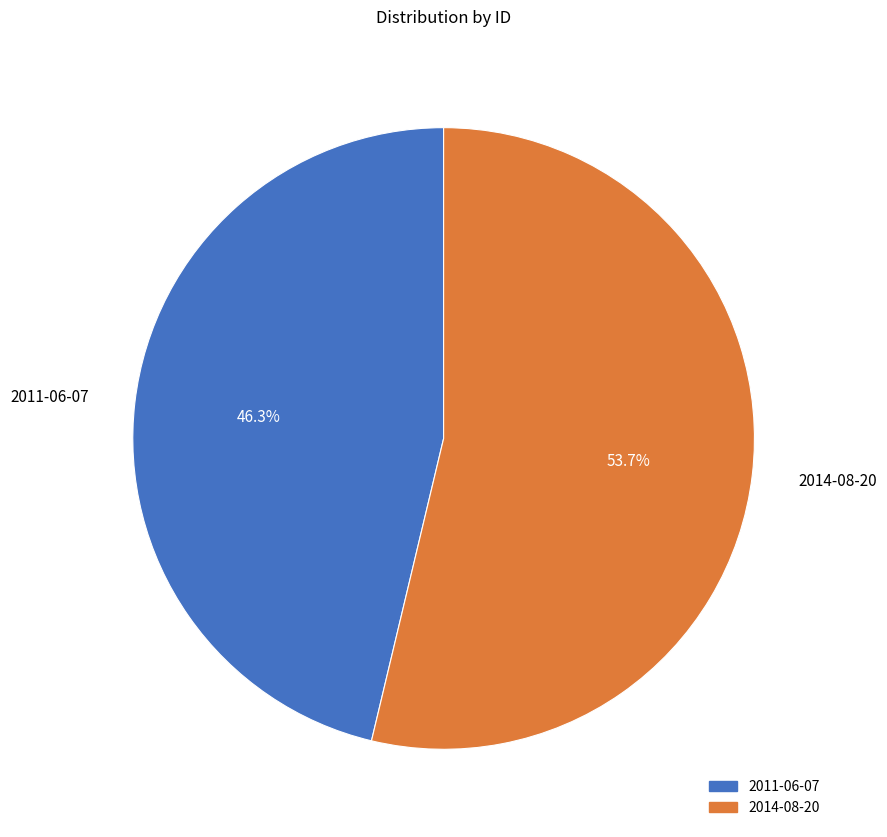

Count the number of slices in the pie.

2